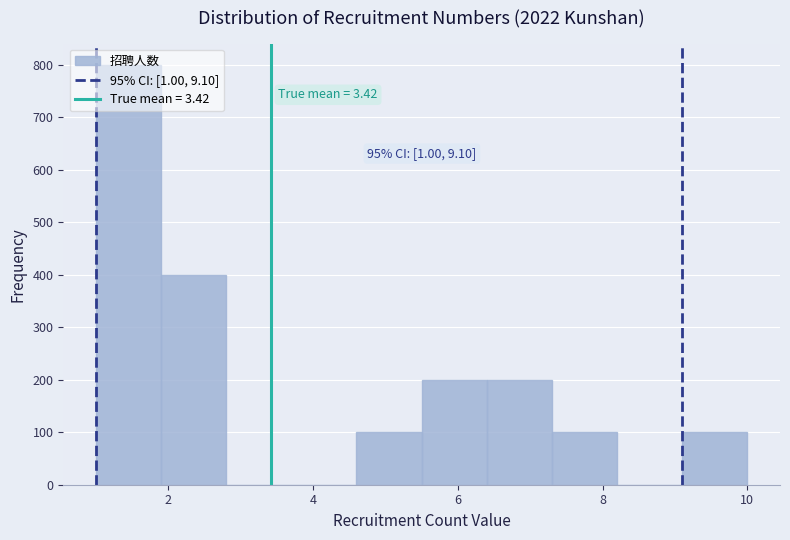

Which range on the x-axis has the tallest bar?

1.0 to 1.9